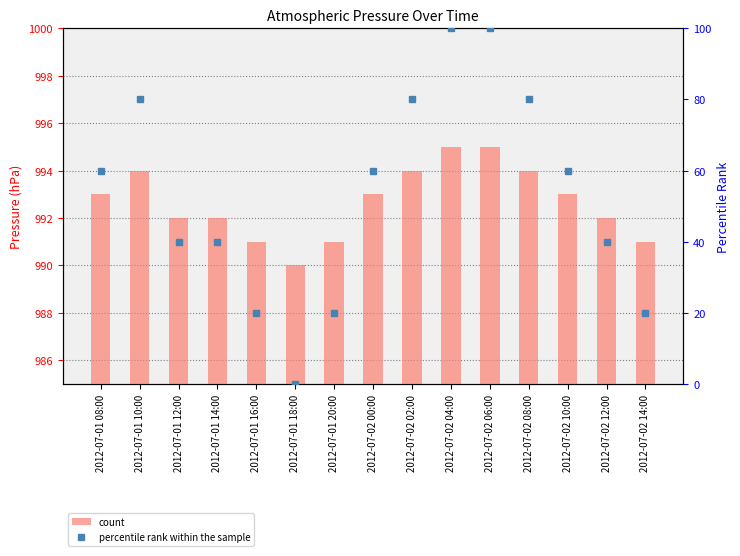

How many data points does each series have?

15